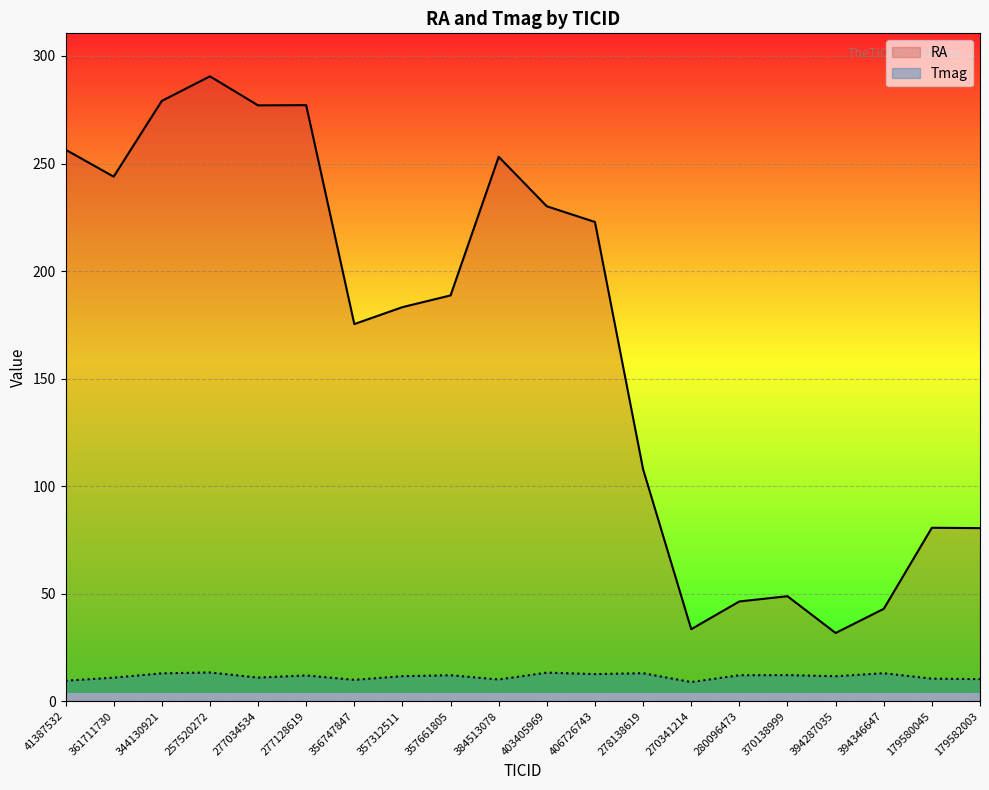

Is the value of Tmag at 394287035 greater than the value of RA at 394346647?

No